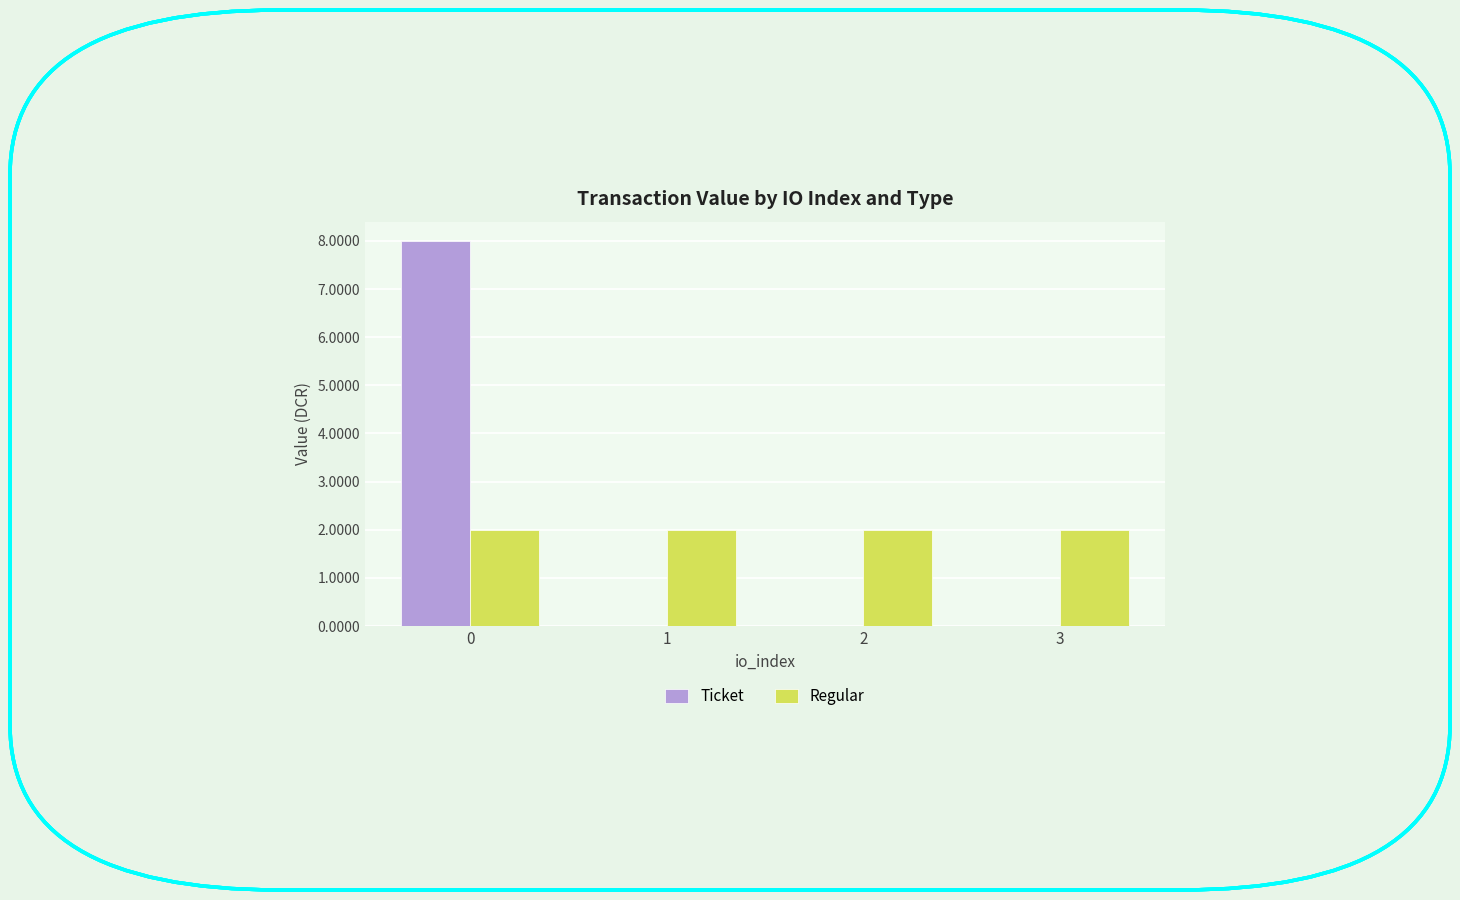

What is the sum of all Ticket values?

8.0